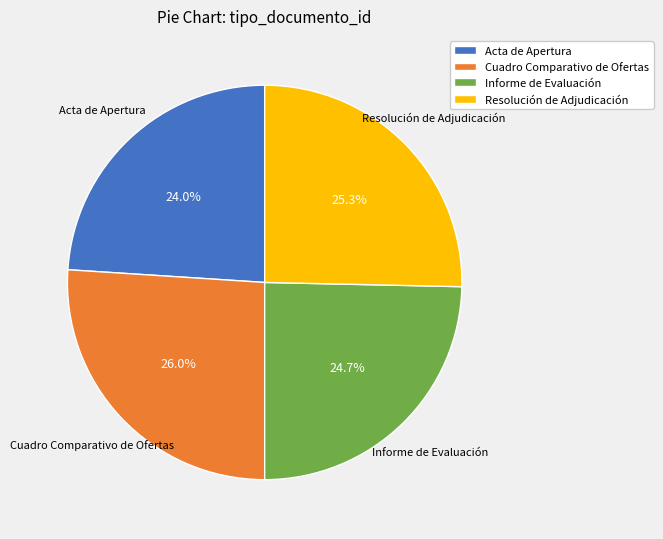

How many segments does this pie chart have?

4